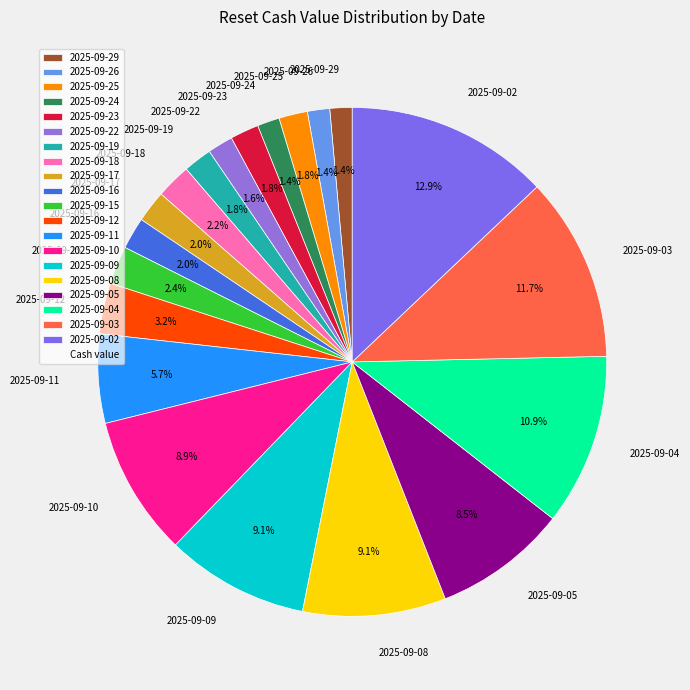

What percentage do 2025-09-03 and 2025-09-19 together represent?

13.5%